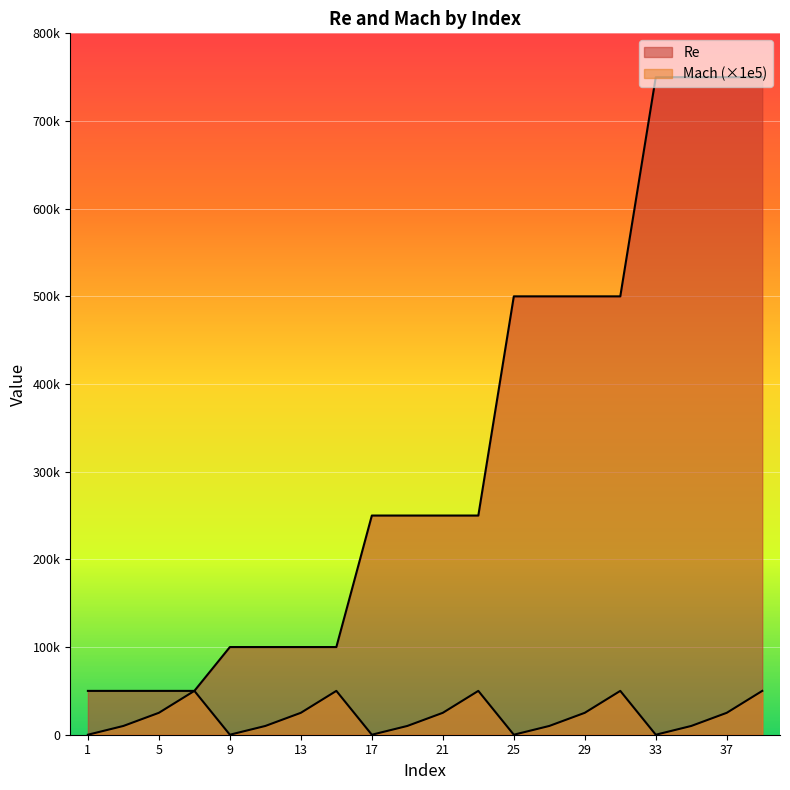

True or false: Re has more than 0 interior local peaks.

False